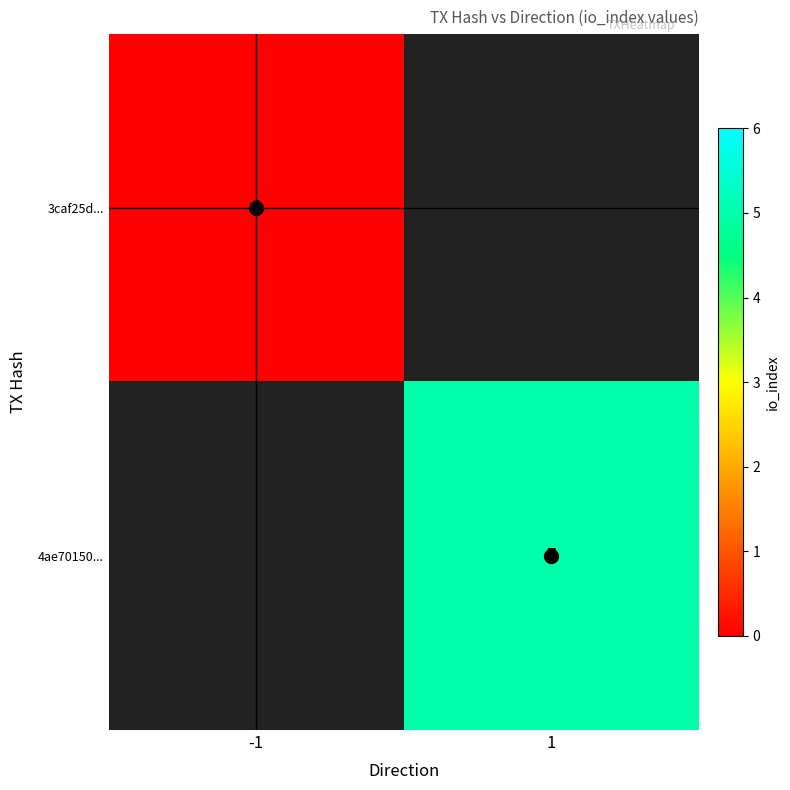

Rank the series at 1 from lowest to highest value.

3caf25d..., 4ae70150...